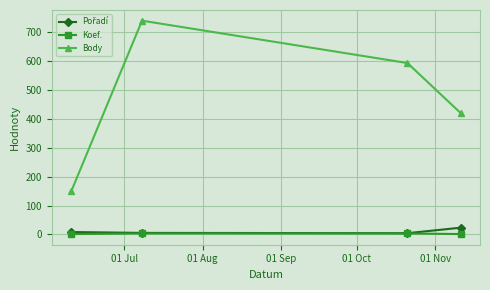

True or false: Body and Koef. cross at least once.

False